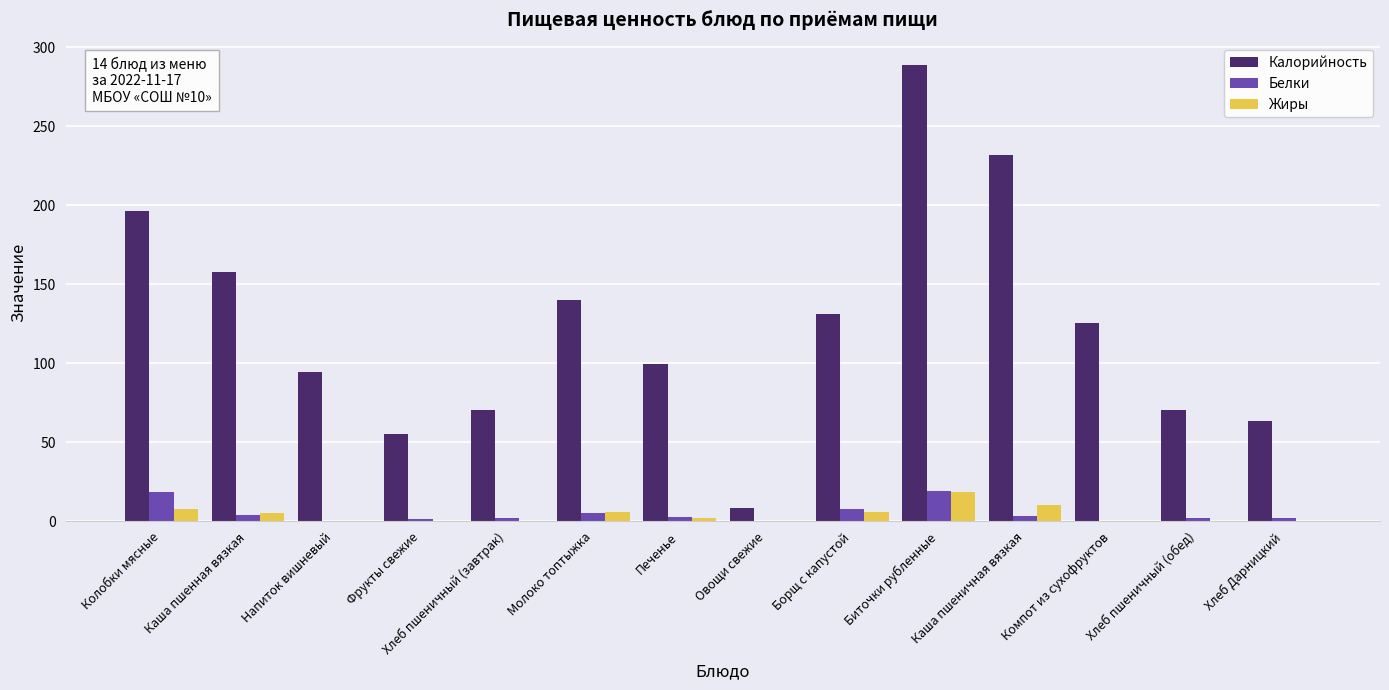

What is the highest value of the Белки series?

19.2